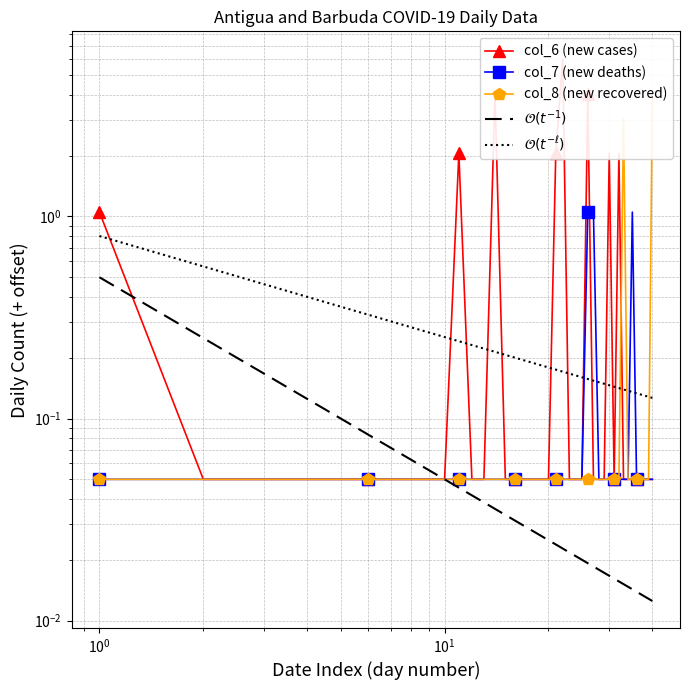

Read the col_7 (new deaths) value at 2020-04-02.

0.1